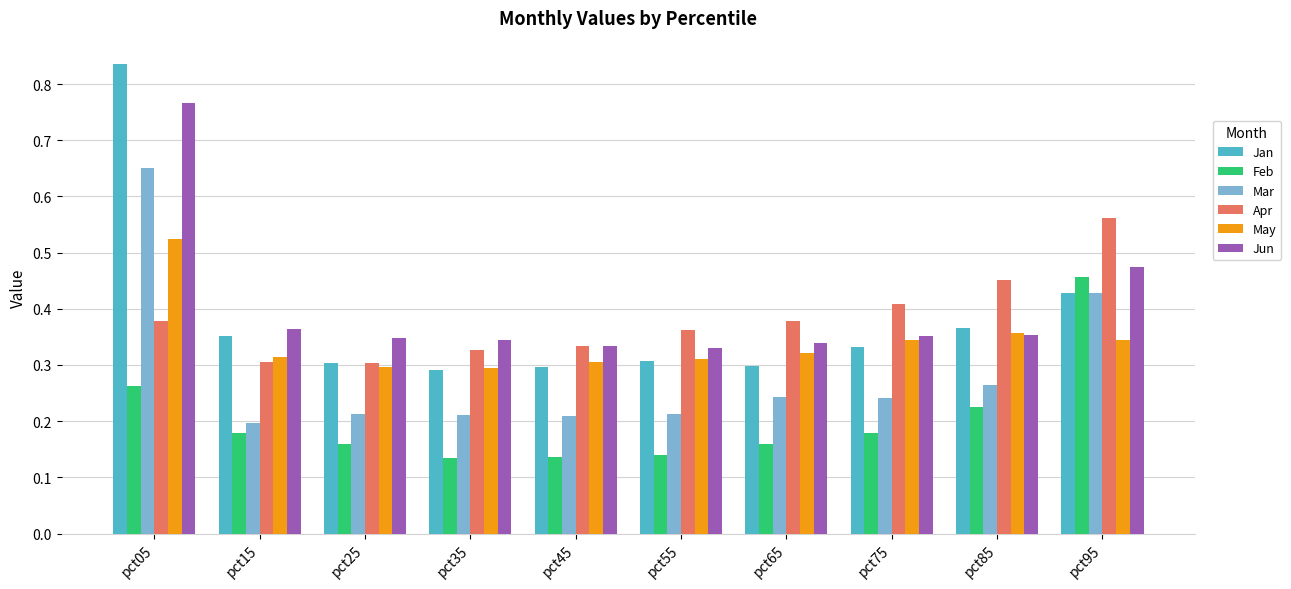

At how many categories does at least one series exceed 0?

10